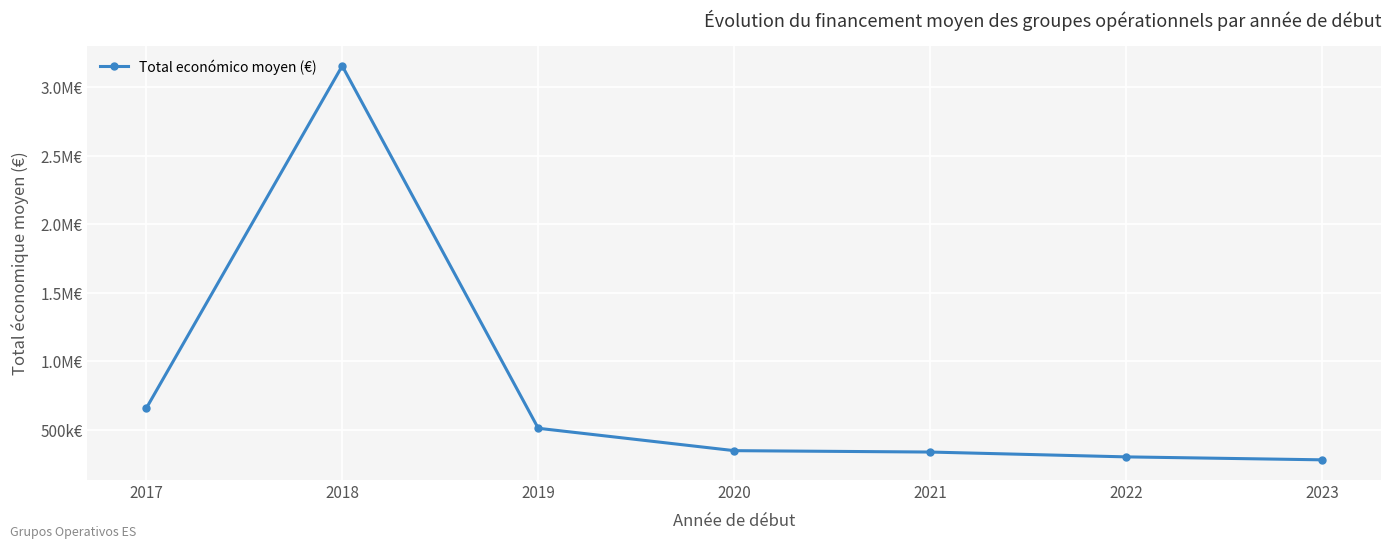

Does the chart have visible grid lines?

Yes